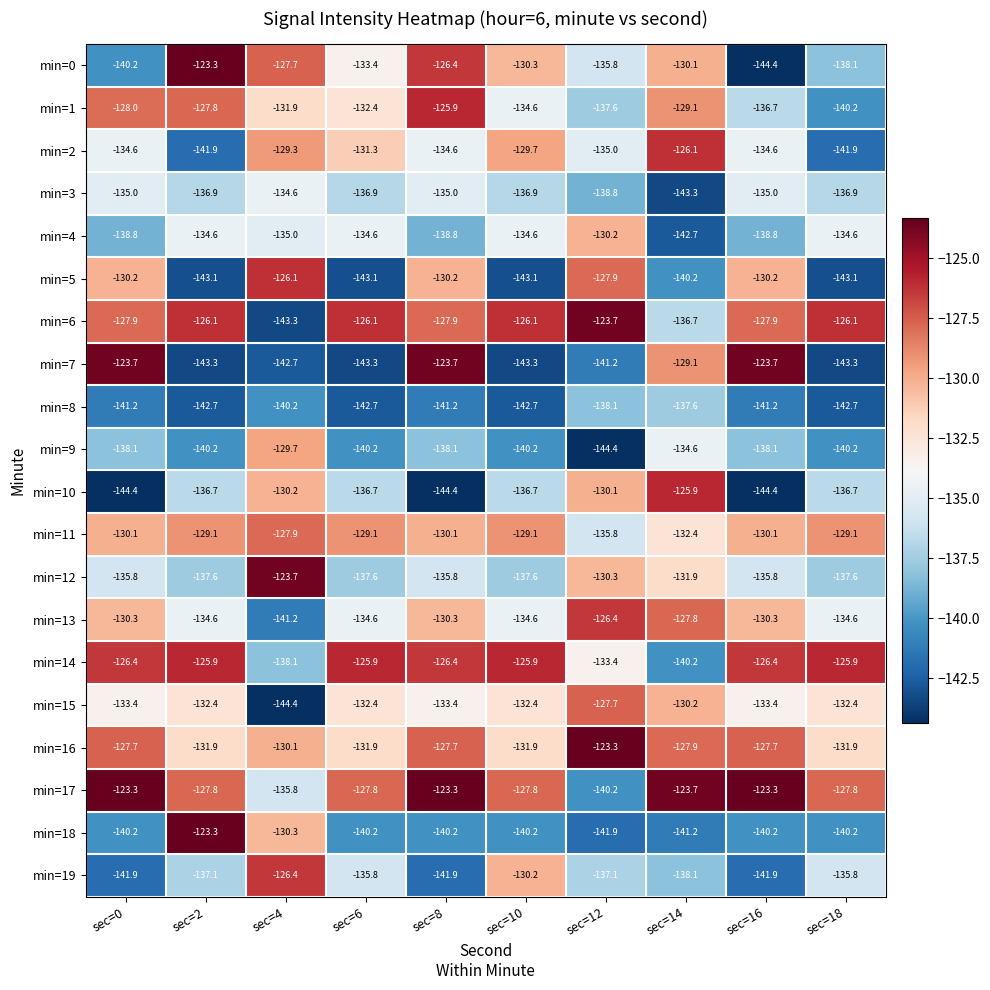

What is the sum of the min=4 values at sec=18 and sec=14?

-277.3